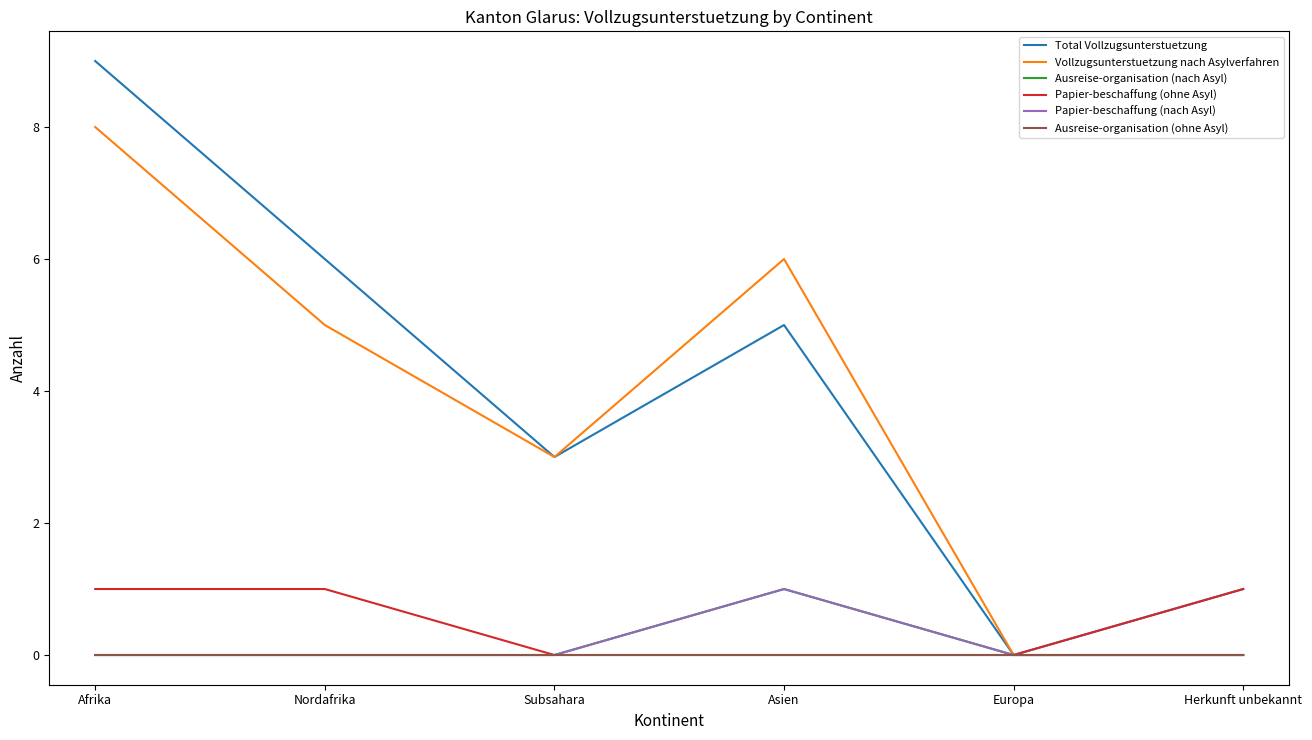

Does the chart display data point markers on the line(s)?

No